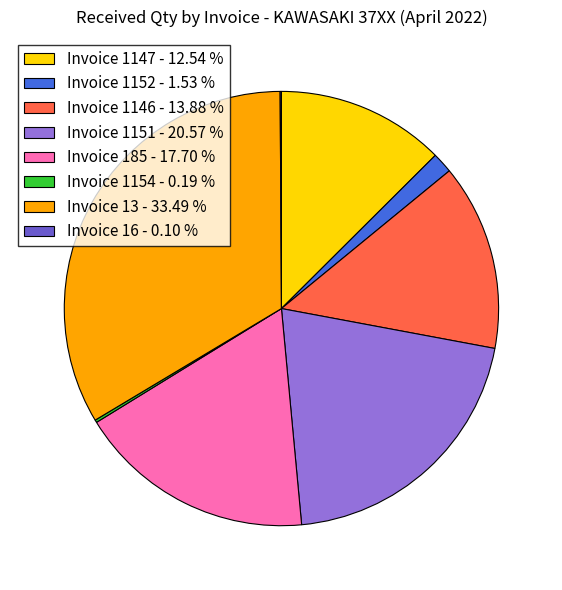

What is the largest slice in the pie chart?

Invoice 13 - 33.49 %